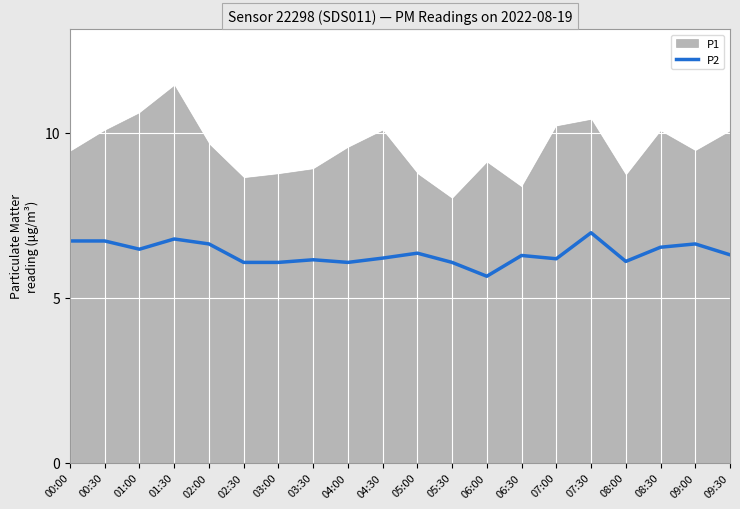

What is the label of the 7th point from the left?

03:00